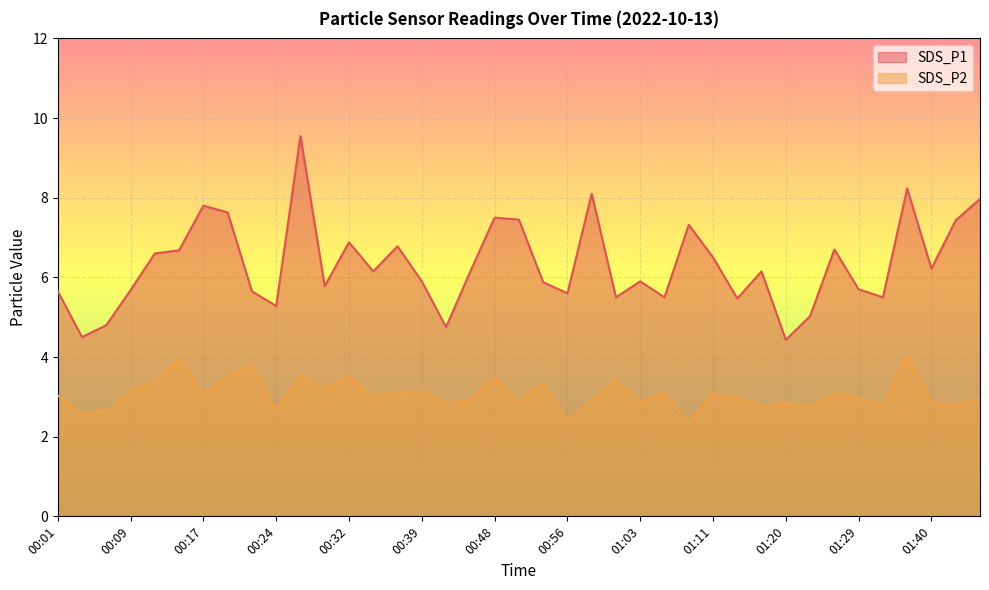

True or false: SDS_P1 and SDS_P2 cross at least once.

False